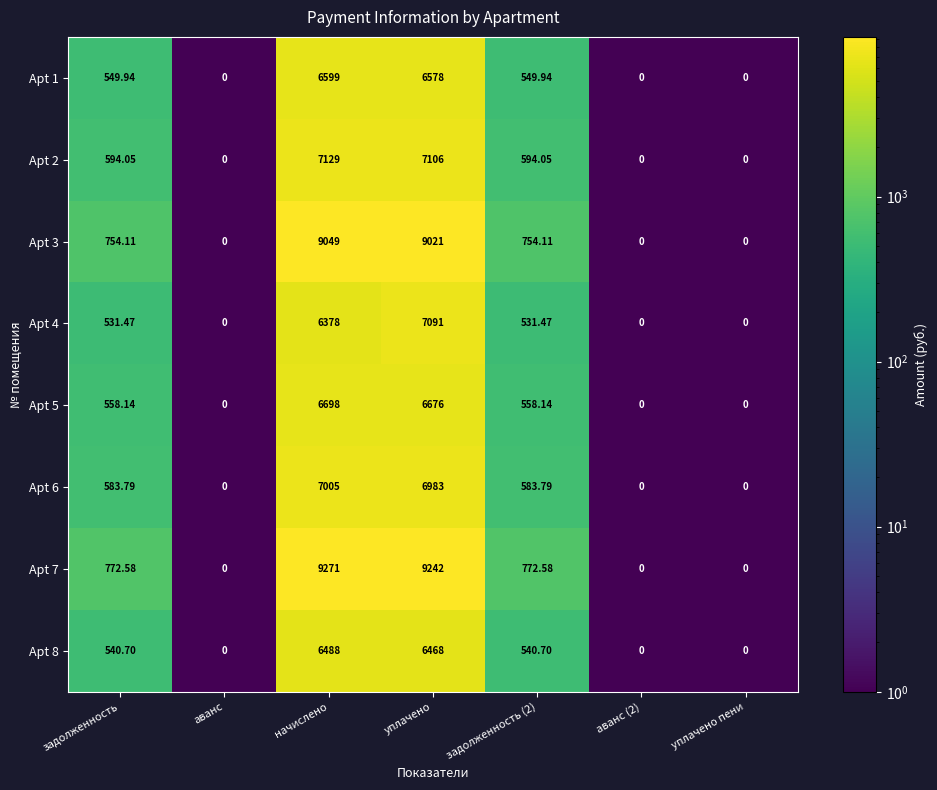

Where does the Apt 5 series first go above 558?

задолженность